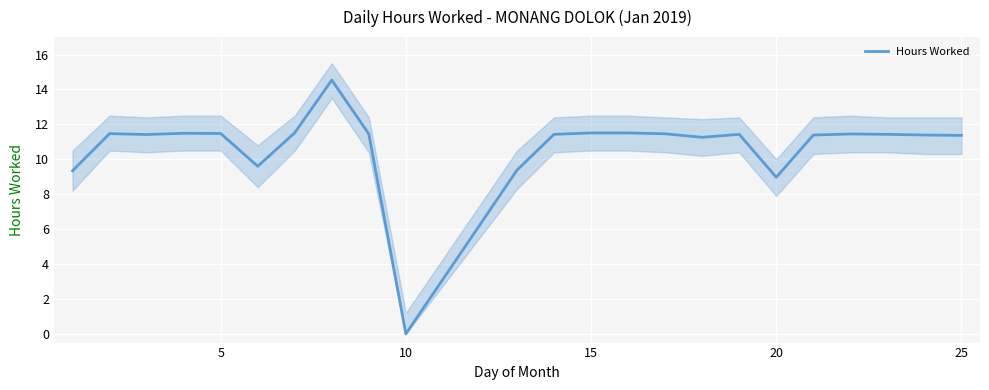

Where is Hours Worked nearest to the value 7?

20